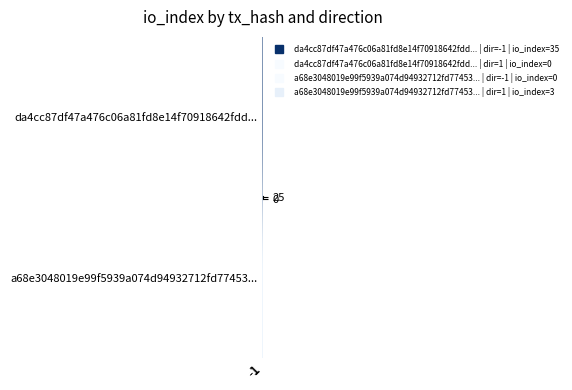

What is the maximum value shown in the chart?

35